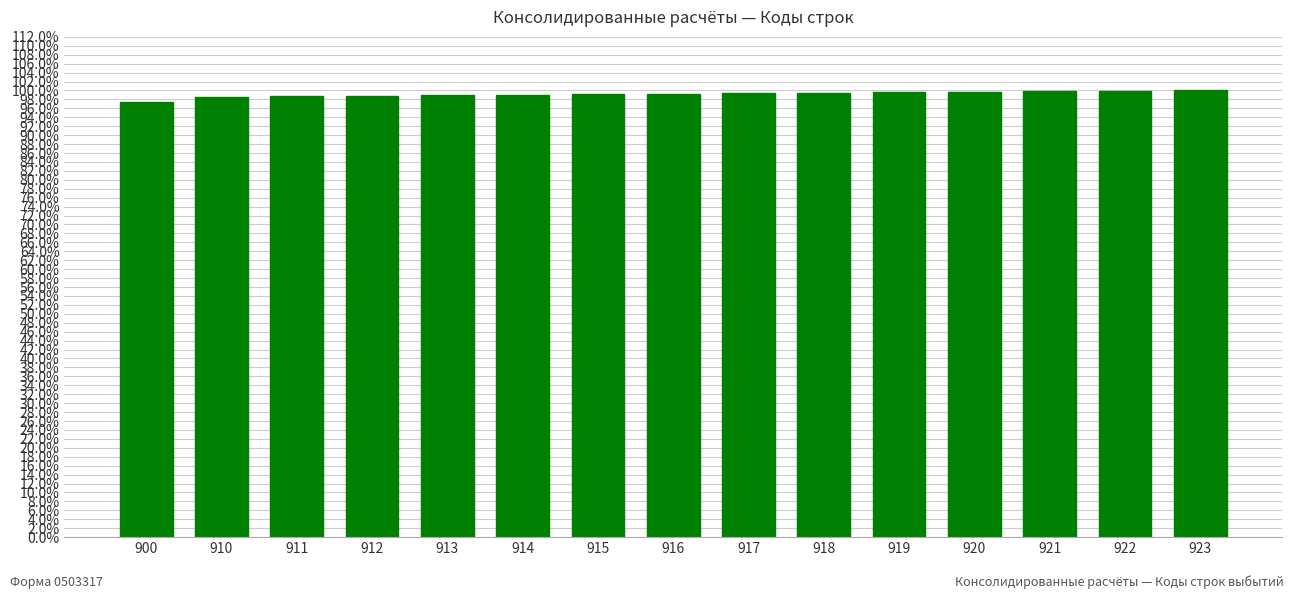

Reading left to right, transcribe all the data shown in this chart.

1.0	1.0	1.0	1.0	1.0	1.0	1.0	1.0	1.0	1.0	1.0	1.0	1.0	1.0	1.0